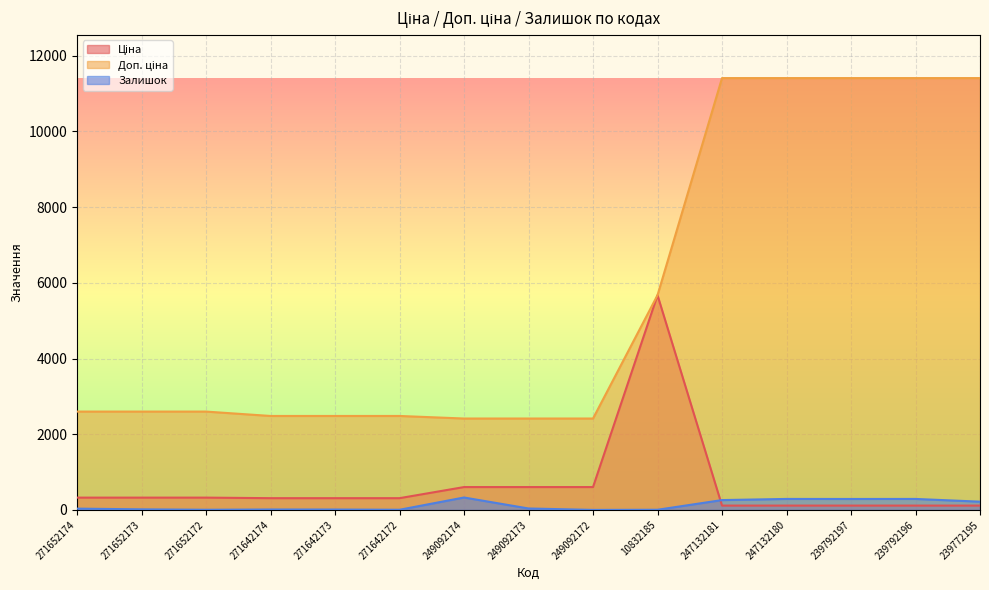

At which category does Ціна reach its first local peak?

10832185